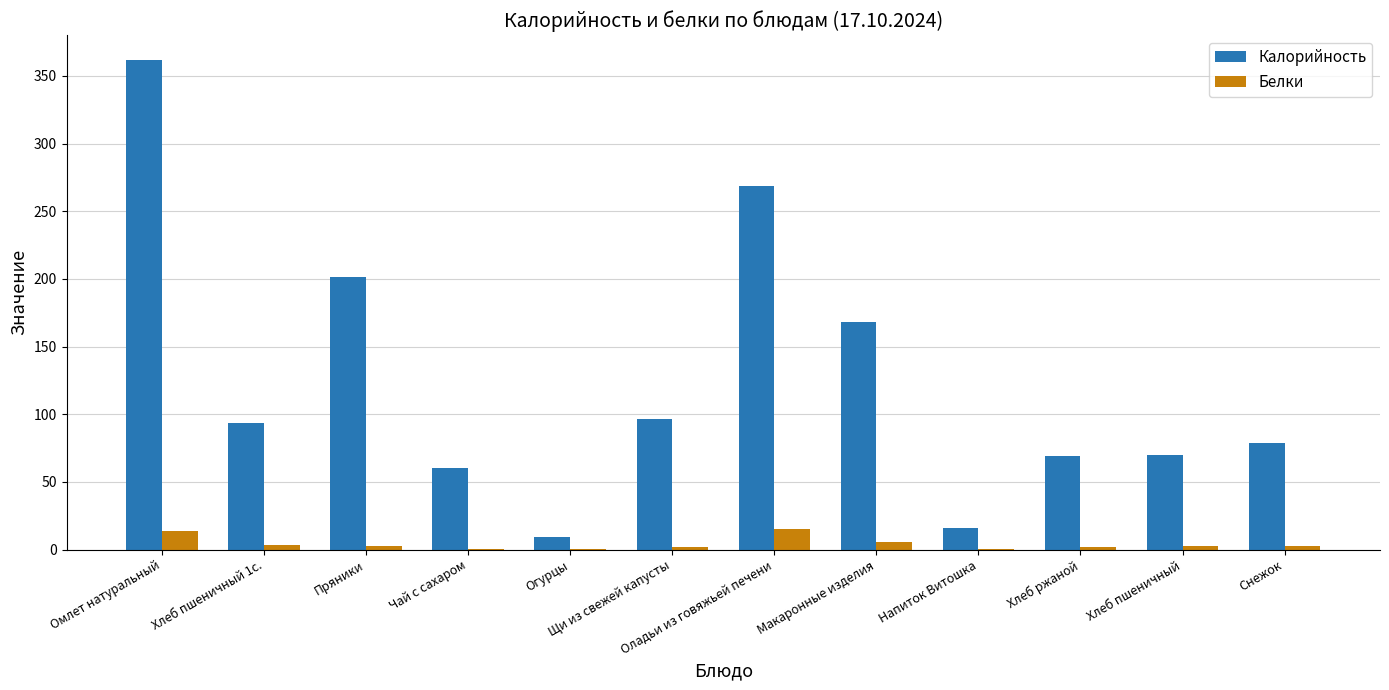

What are all the series names shown in the legend?

Калорийность, Белки